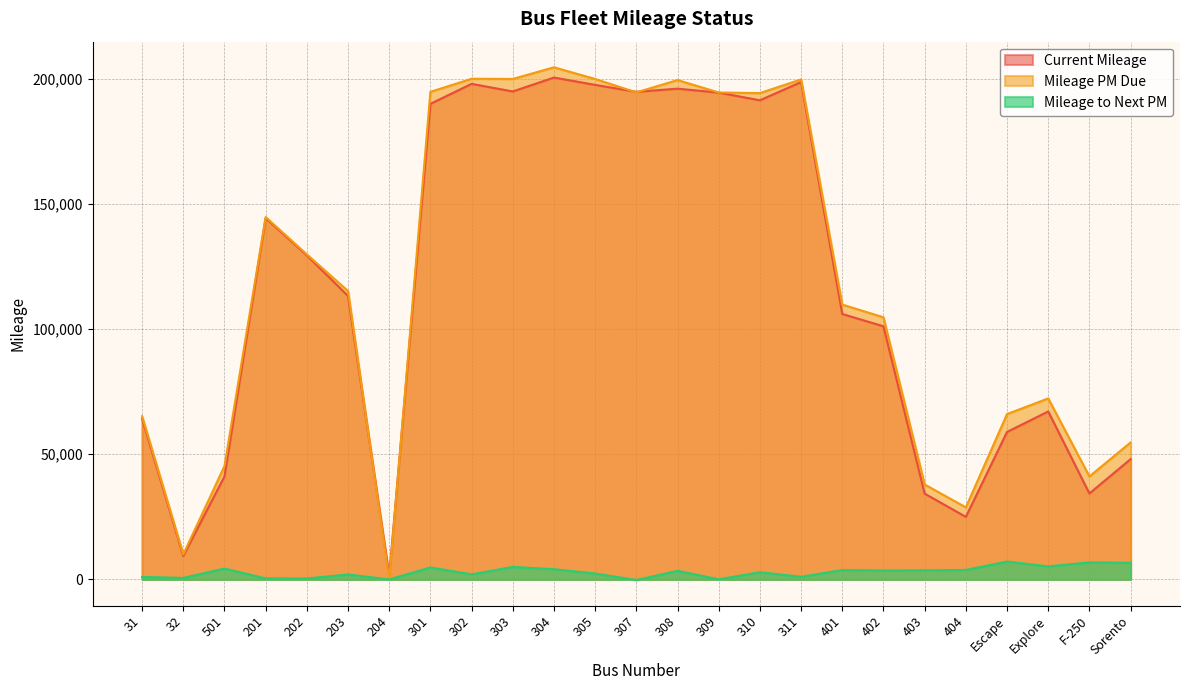

At 310, list the series in order from smallest to largest.

Mileage to Next PM, Current Mileage, Mileage PM Due